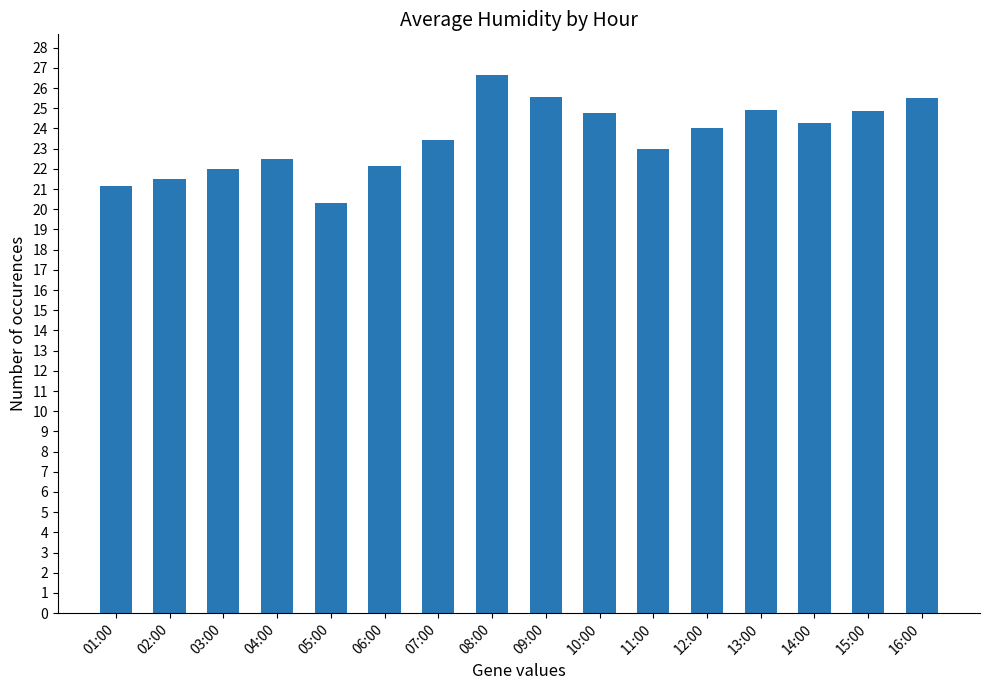

The value at 08:00 is 26.7. True or false?

True